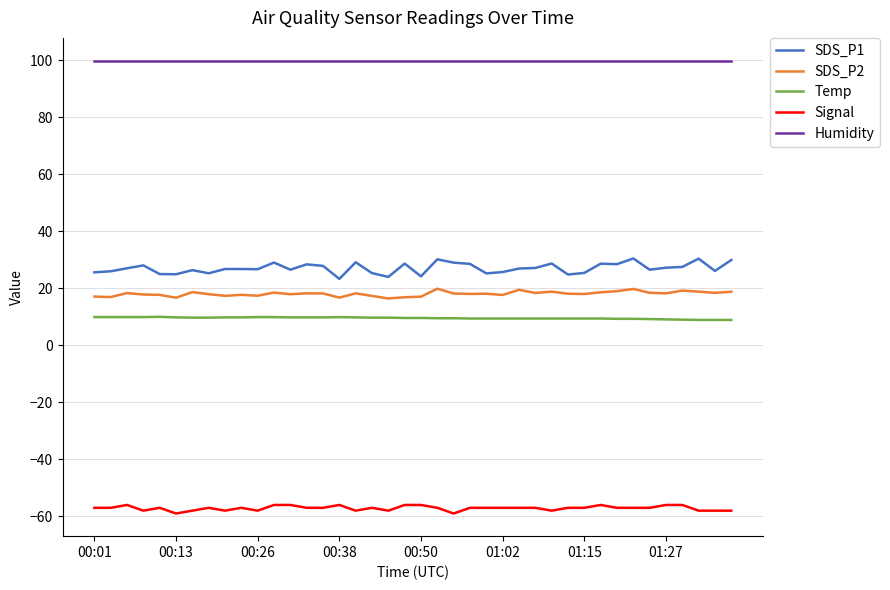

Rank the series by their maximum value, from highest to lowest.

Humidity, SDS_P1, SDS_P2, Temp, Signal